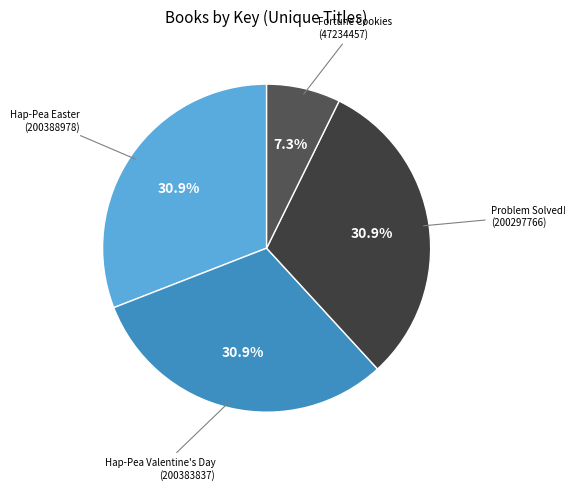

Count the number of slices in the pie.

4